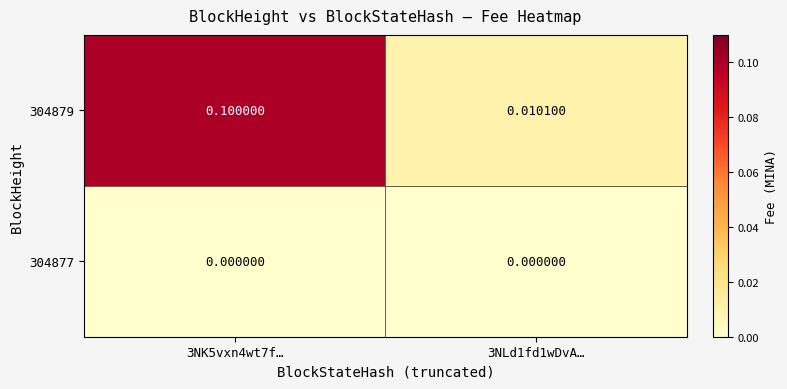

Reading left to right, transcribe all the data shown in this chart.

304879: 3NK5vxn4wt7f…=0.1	3NLd1fd1wDvA…=0.0
304877: 3NK5vxn4wt7f…=0.0	3NLd1fd1wDvA…=0.0